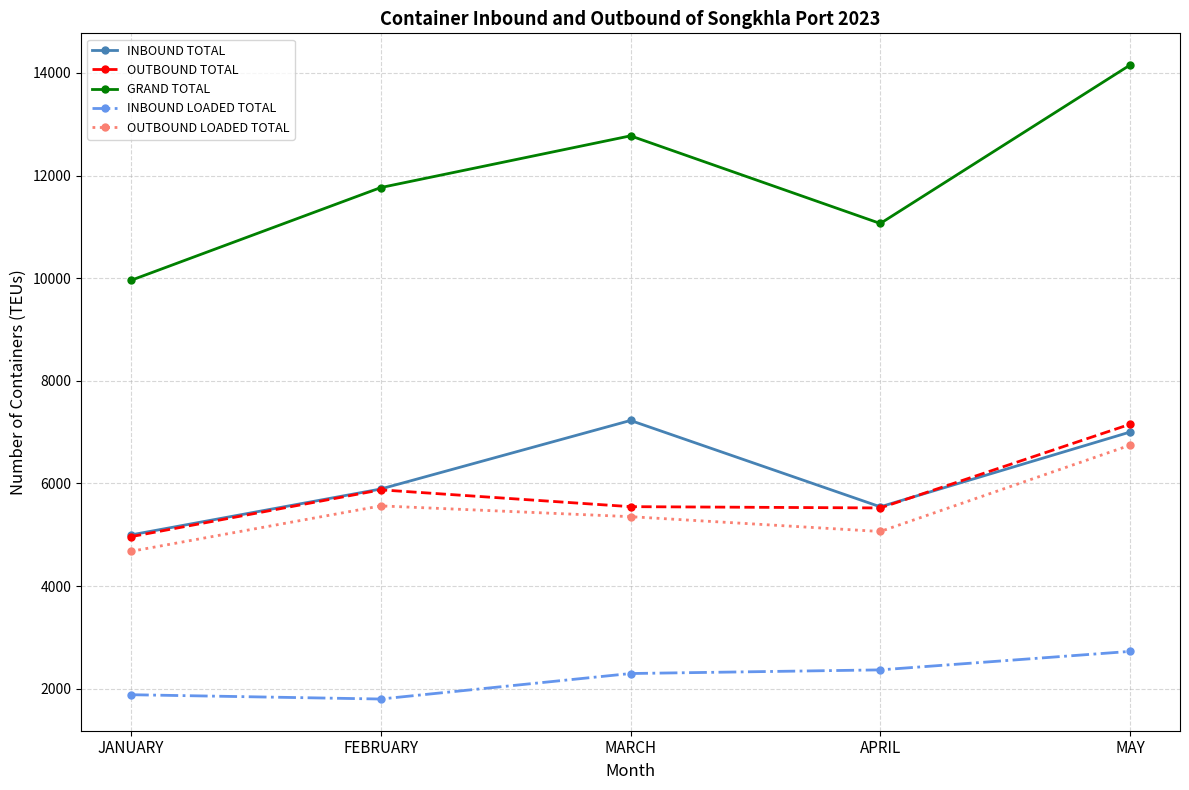

Rank the categories by GRAND TOTAL value from lowest to highest.

JANUARY, APRIL, FEBRUARY, MARCH, MAY